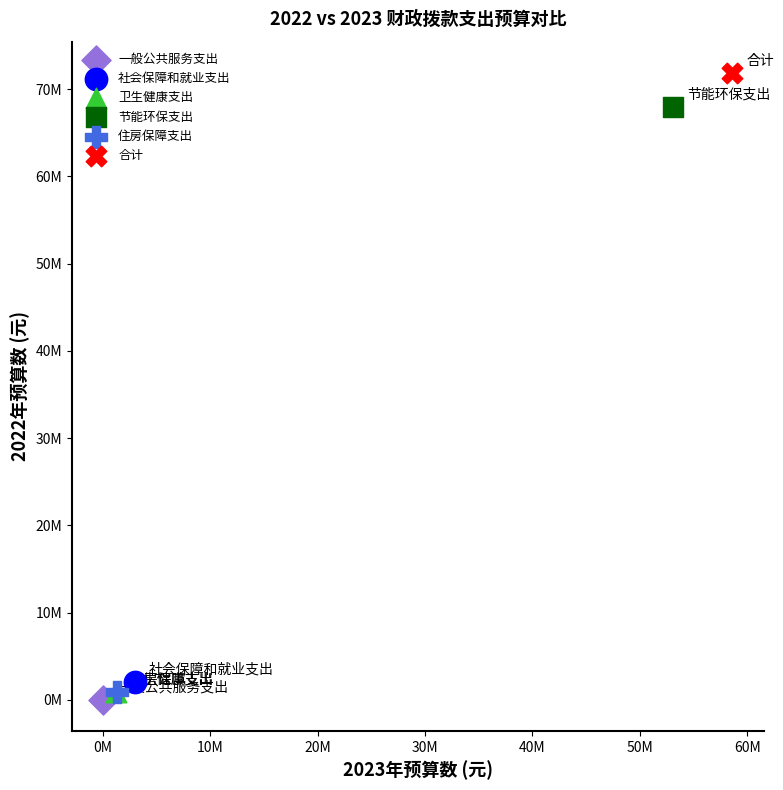

What are all the series names shown in the legend?

一般公共服务支出, 社会保障和就业支出, 卫生健康支出, 节能环保支出, 住房保障支出, 合计